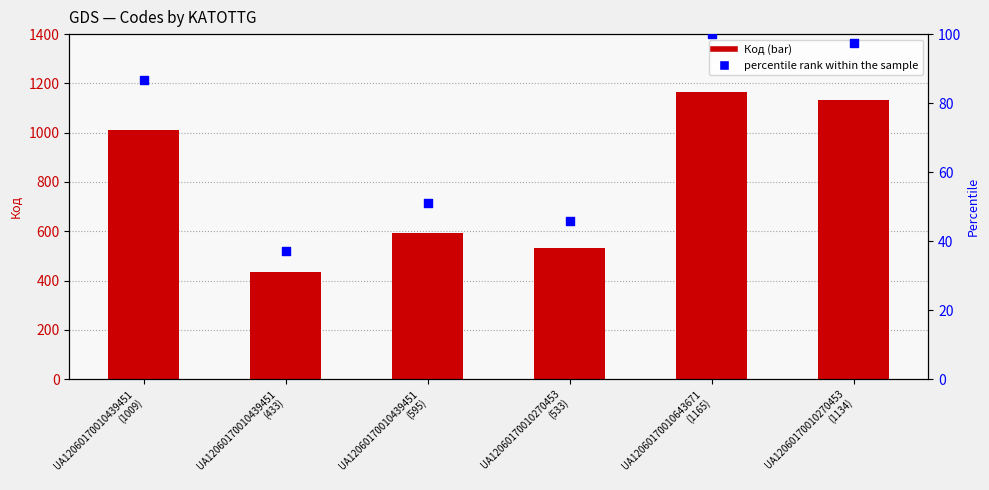

What is the change in value from UA12060170010439451
(433) to UA12060170010643671
(1165)?

+732